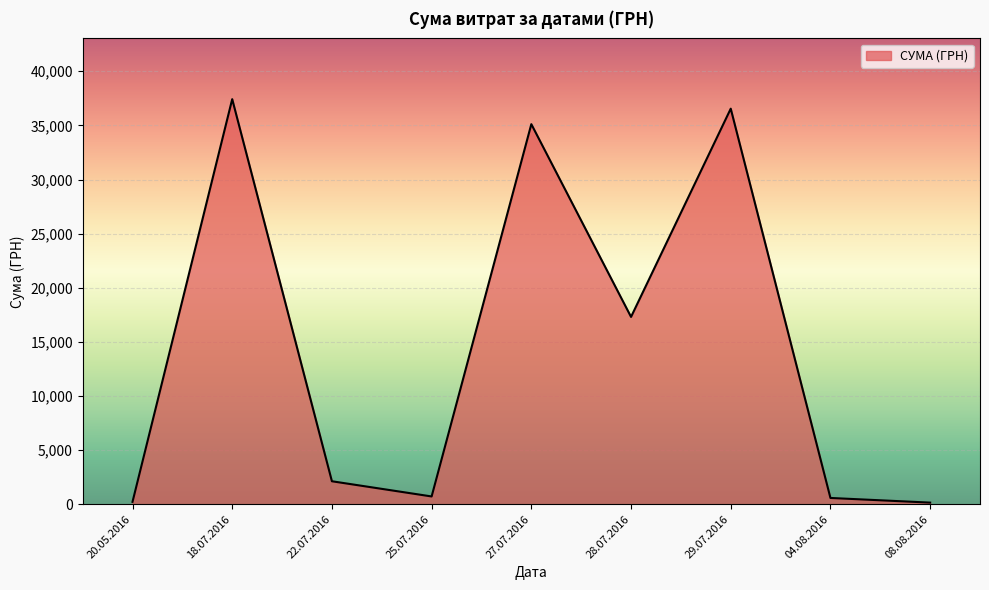

How many lines are shown in the chart?

1